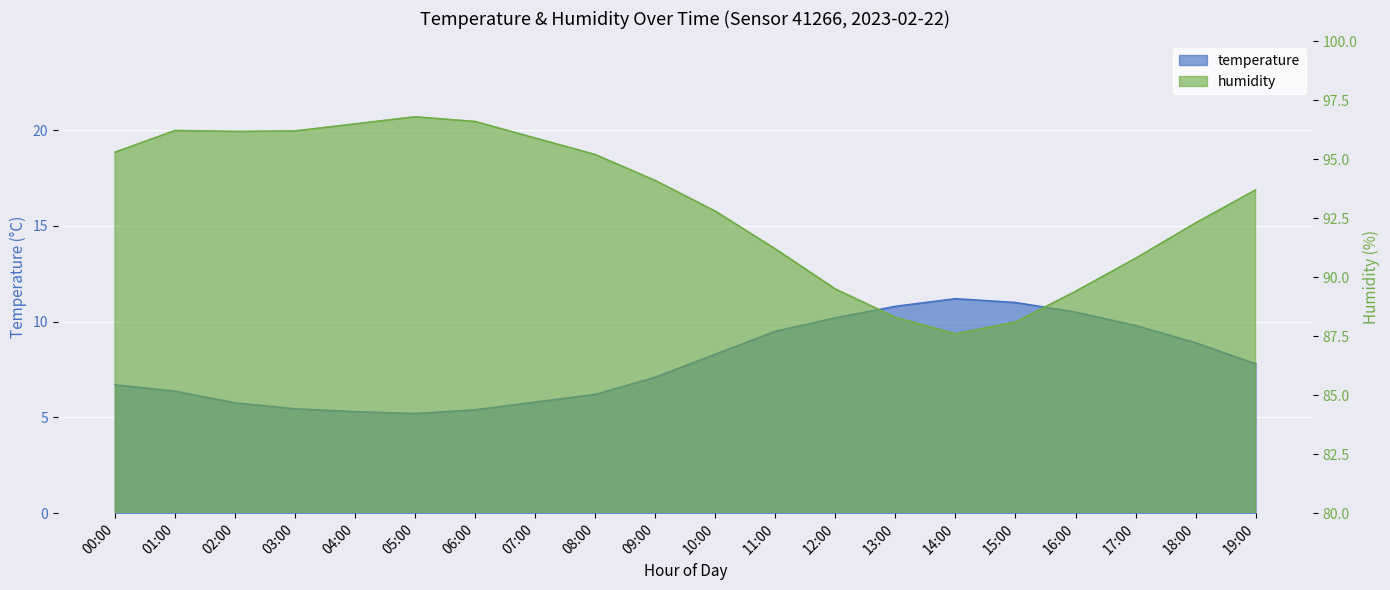

True or false: temperature and humidity cross at least once.

False